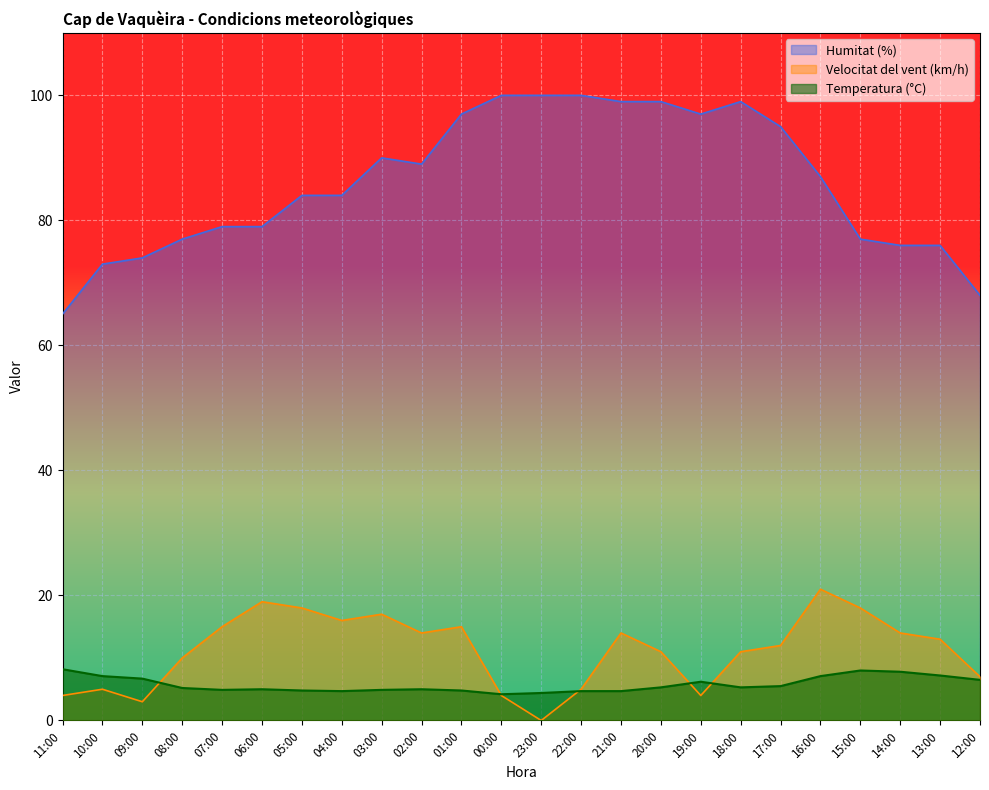

Which series has the largest range (max minus min)?

Humitat (%)